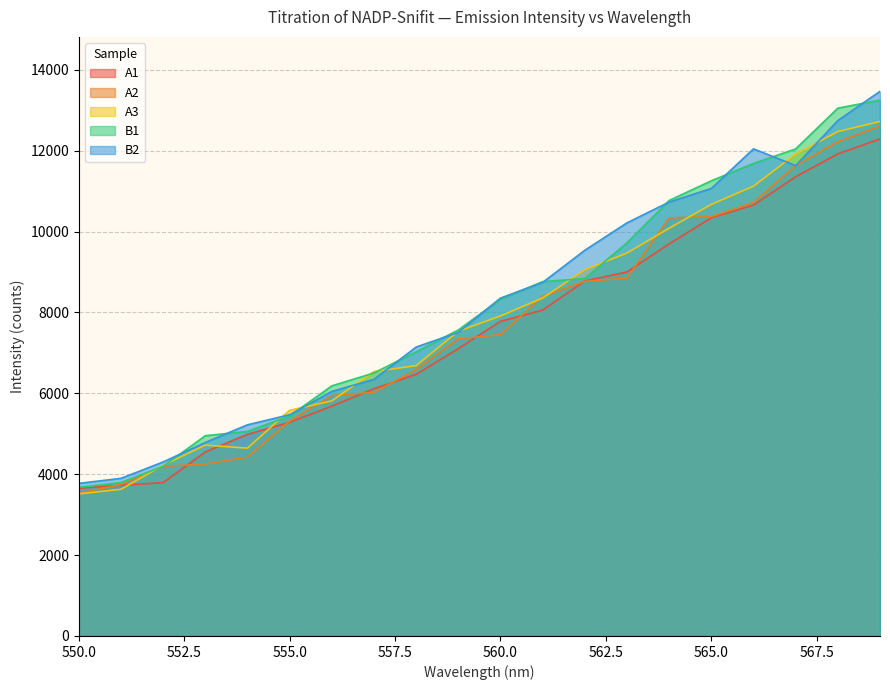

True or false: B2 and A1 cross at least once.

False